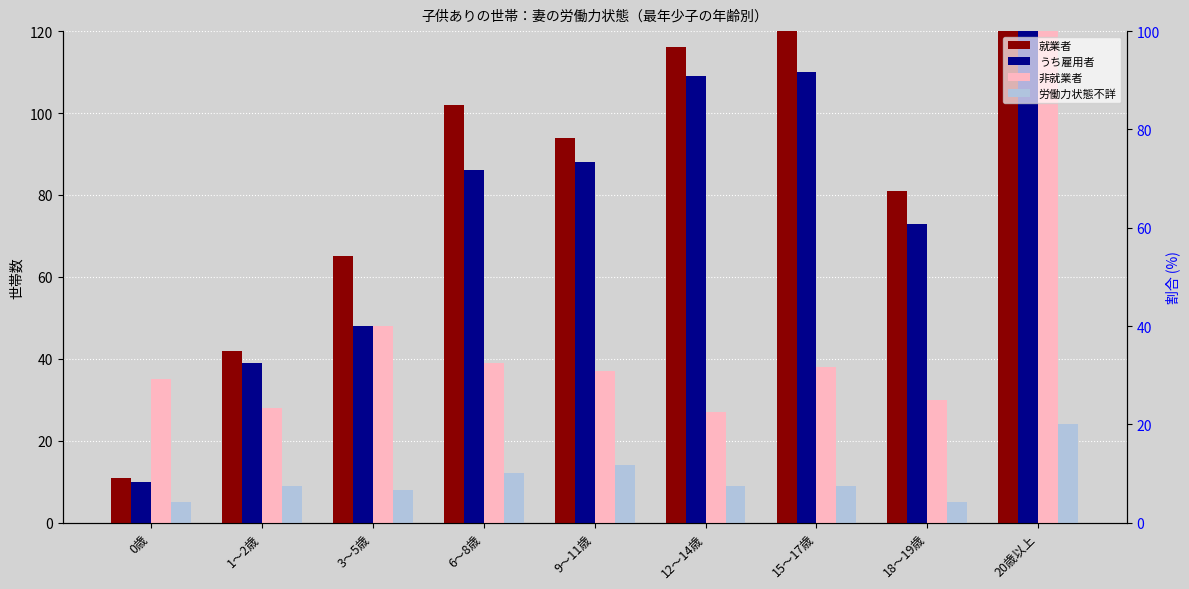

Is it true that 就業者 equals 162 at 9～11歳?

False